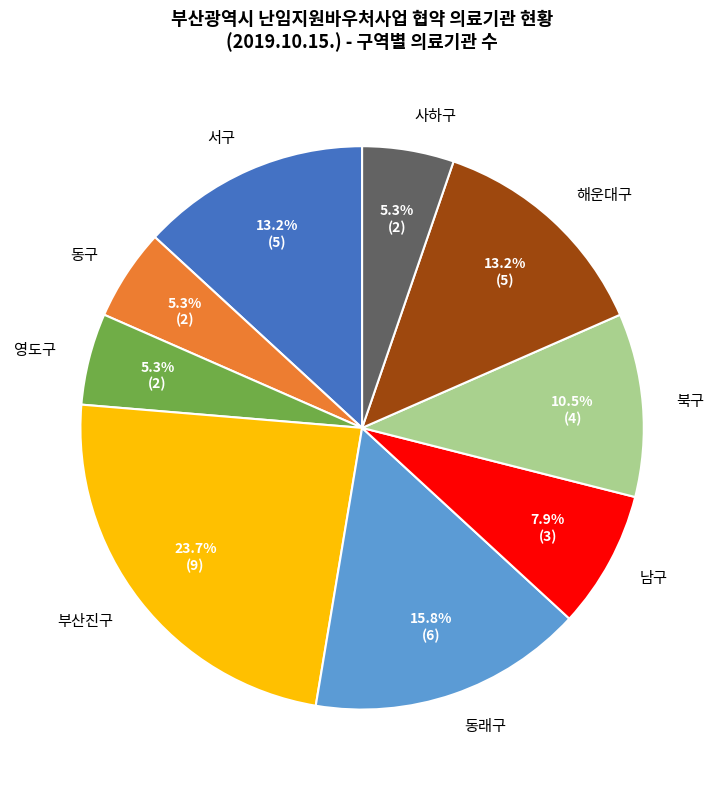

Combined, what portion of the pie is 해운대구 and 동래구?

28.9%